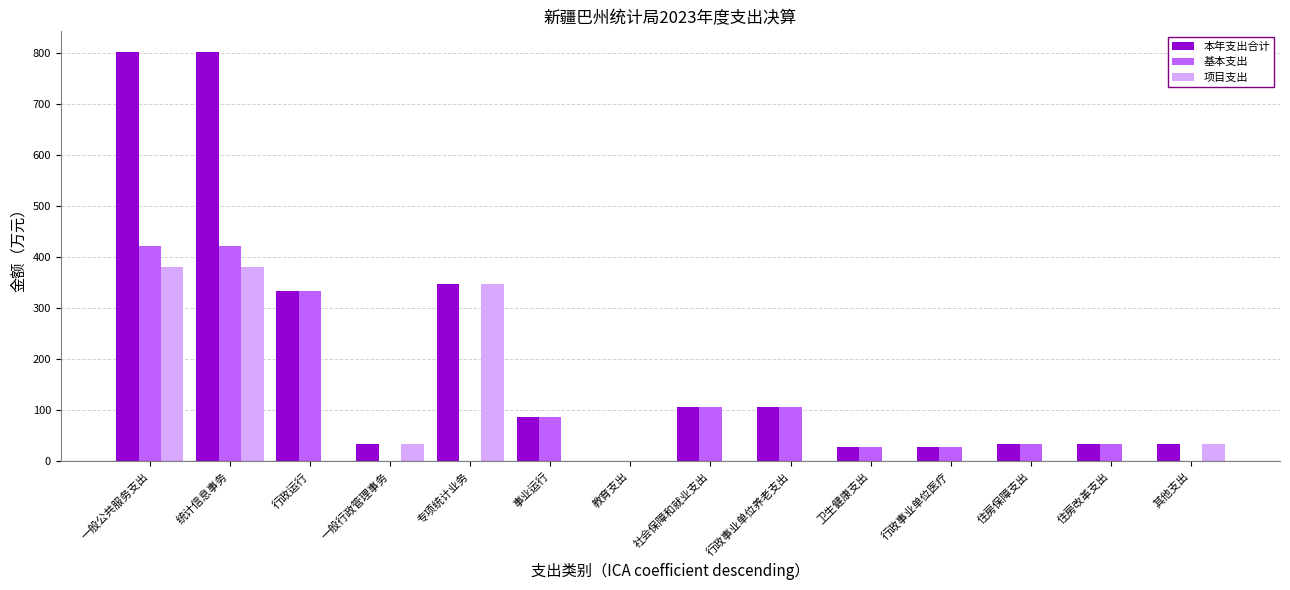

What are all the series names shown in the legend?

本年支出合计, 基本支出, 项目支出